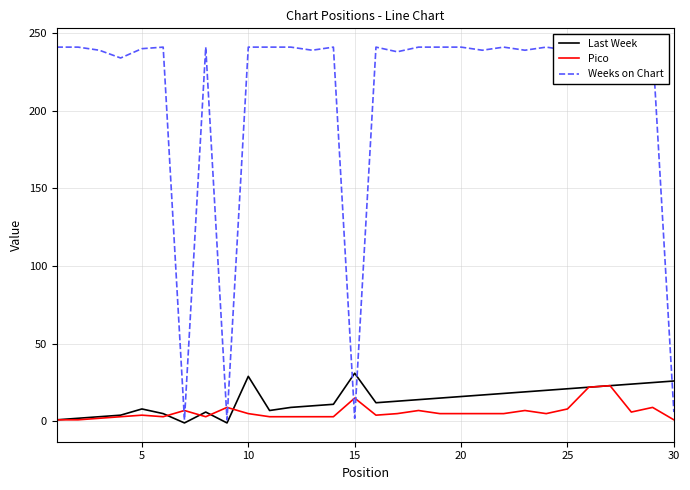

In Pico, how many points are higher than both neighbors (excluding endpoints)?

8